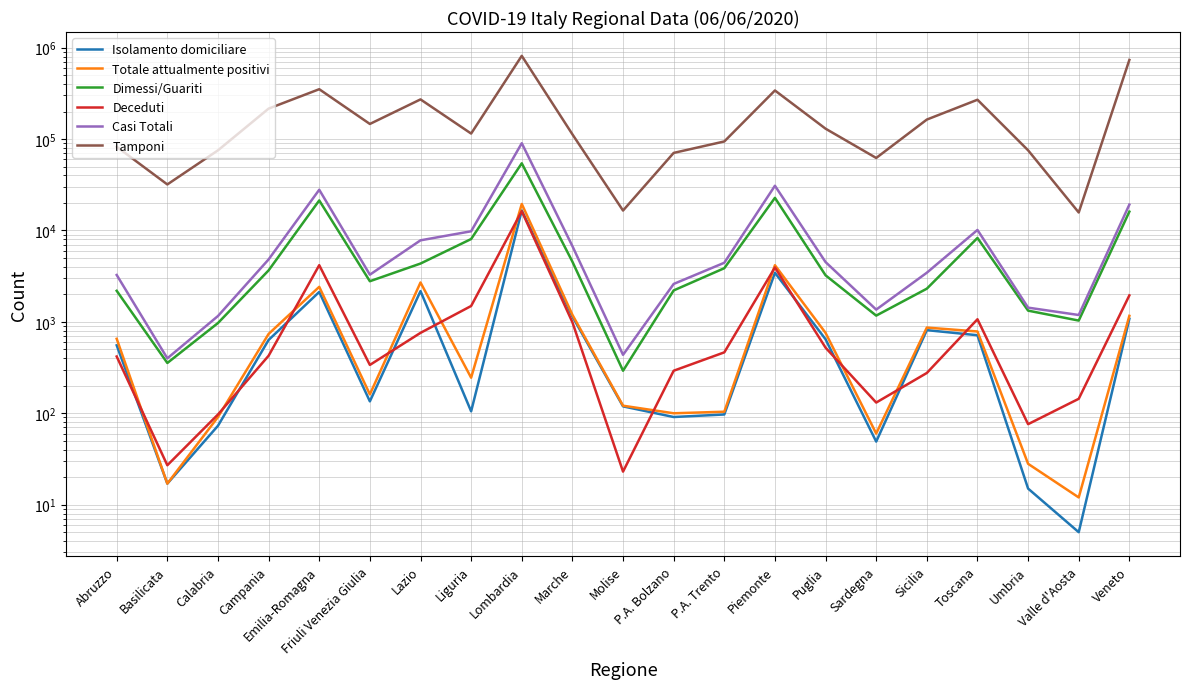

What is the average value of the Dimessi/Guariti series?

7861